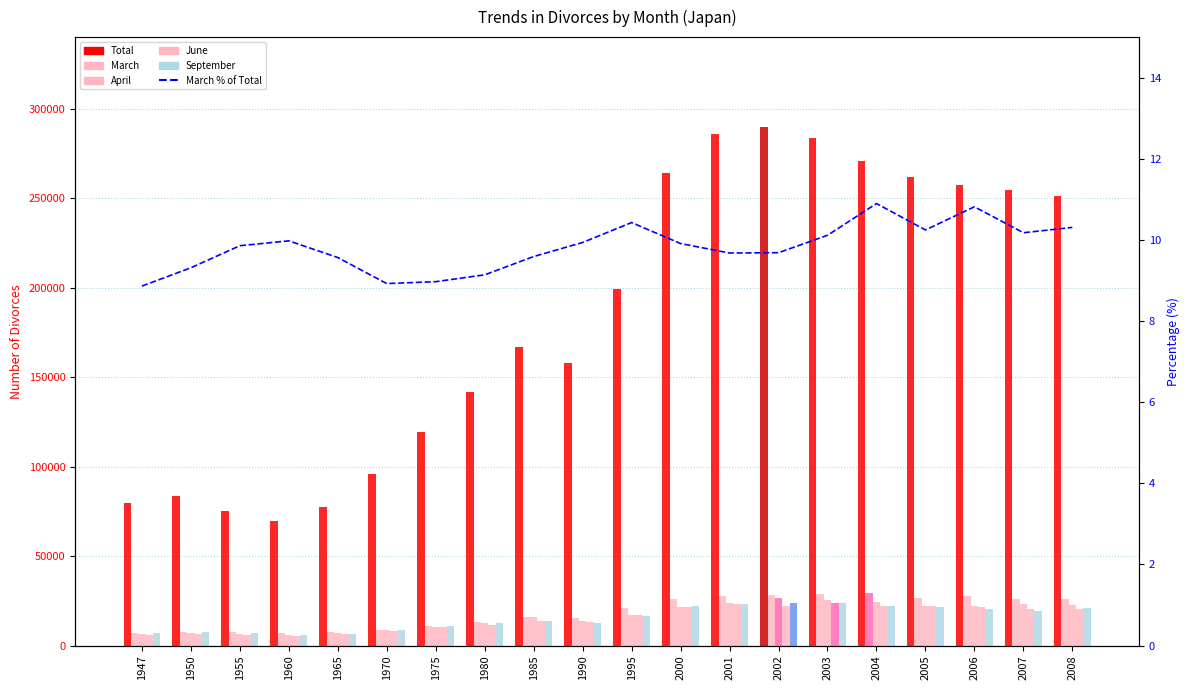

Is the value of June at 2001 greater than the value of Total at 2000?

No